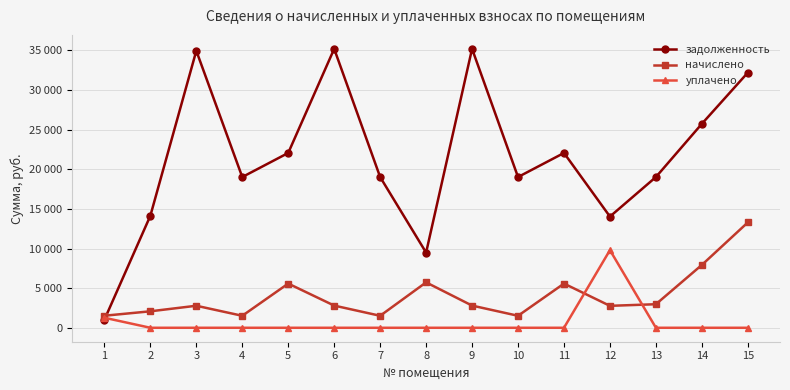

True or false: задолженность has a value of 1013.9 at 1.

True